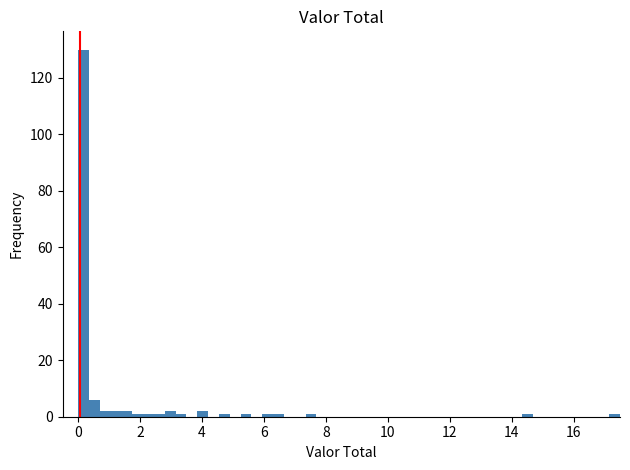

Read against the x-axis, roughly where is the centre of the tallest bar?

0.2